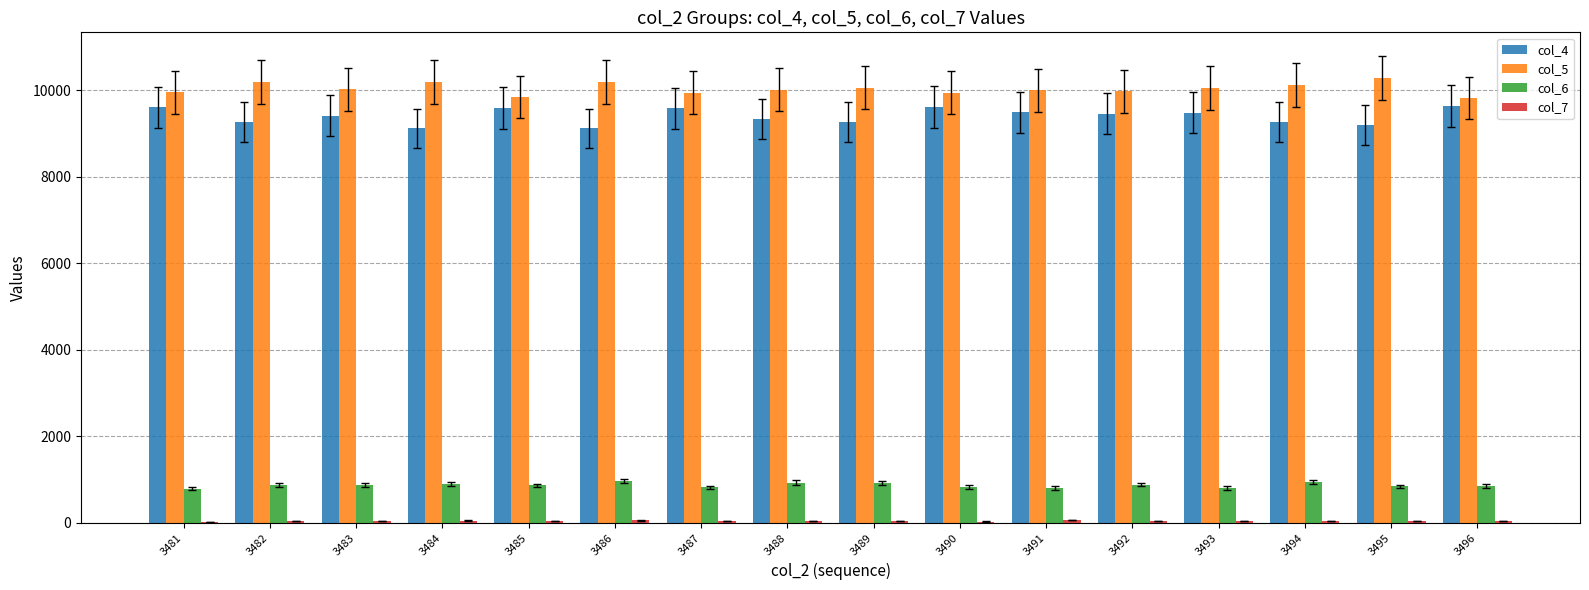

What is the maximum value for col_4?

9632